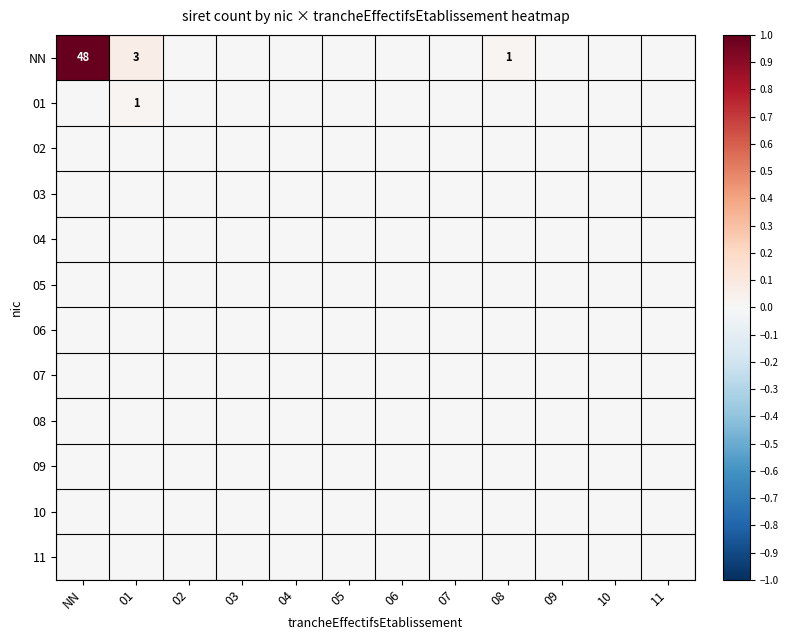

The NN series shows 1 at 08. True or false?

True